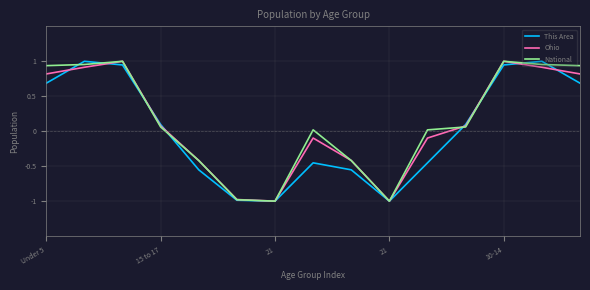

True or false: This Area has more than 1 points higher than both neighbors.

True